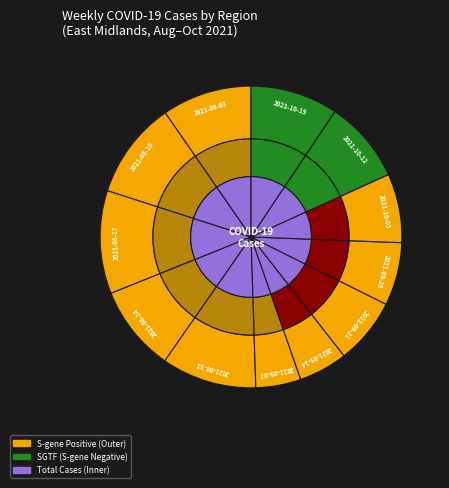

Is there a majority slice in this chart?

No